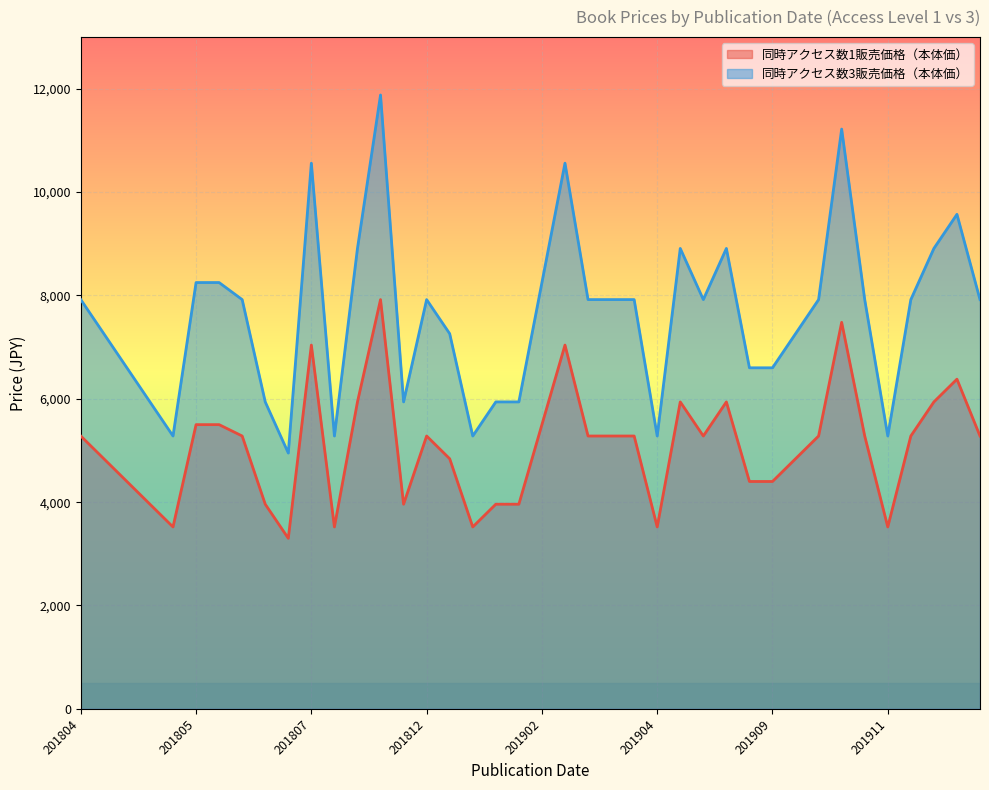

True or false: 同時アクセス数1販売価格（本体価） and 同時アクセス数3販売価格（本体価） intersect in this chart.

False